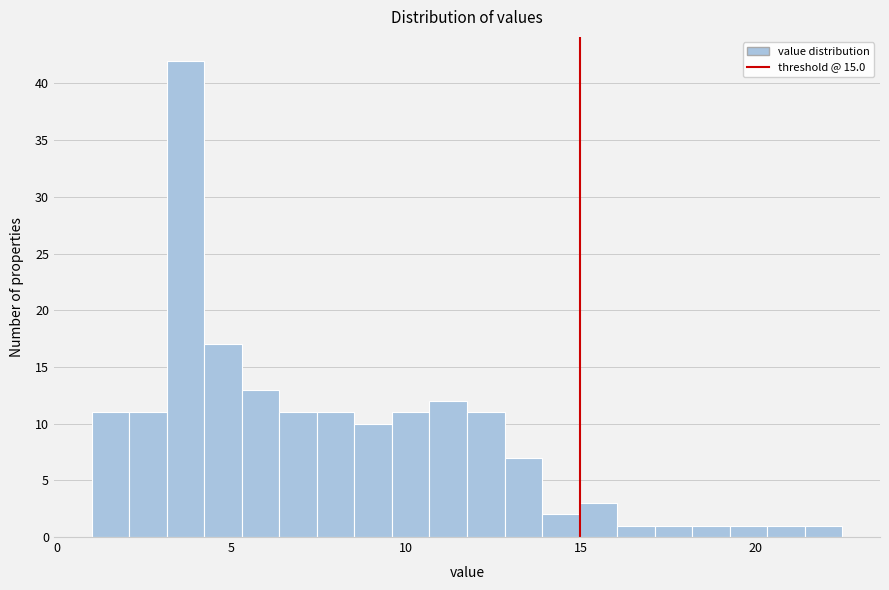

Around what value on the x-axis is the tallest bar? Give the approximate position of its centre, as read against the axis.

3.5